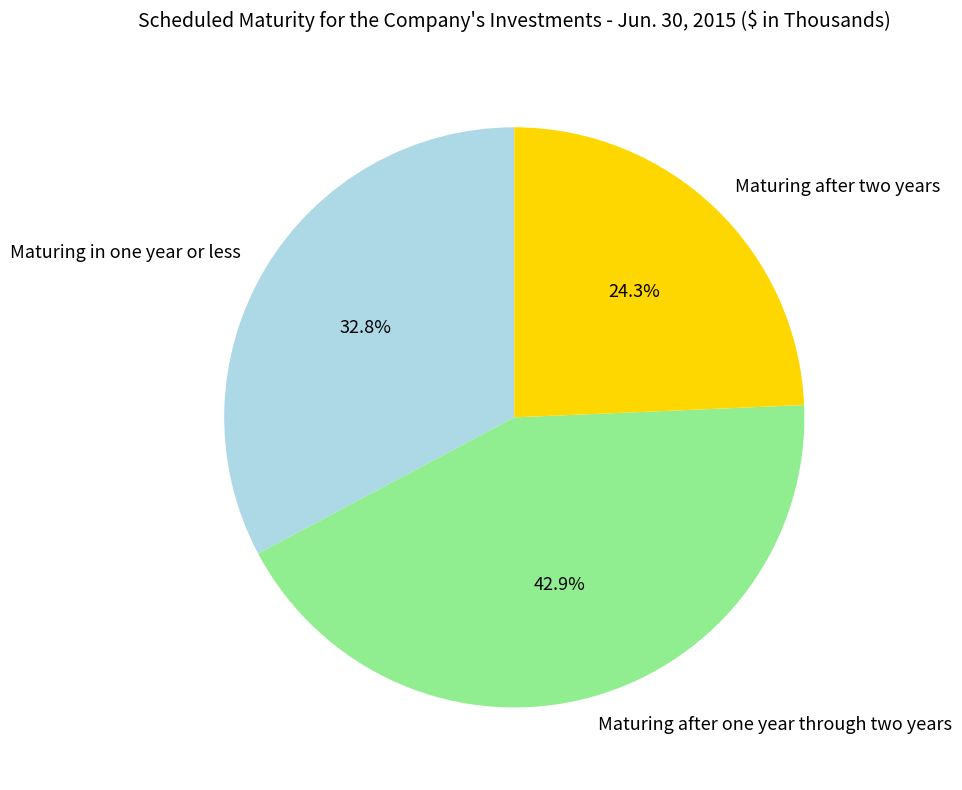

Is it true that Maturing after two years is 24% of the pie?

True